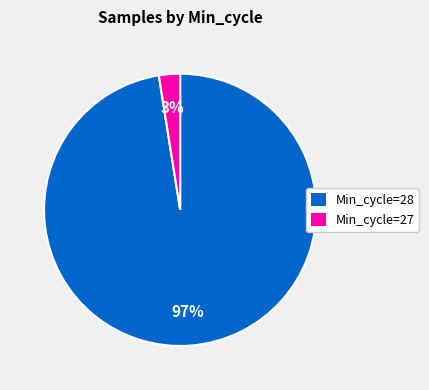

To the nearest percent, what is the average slice percentage?

50%